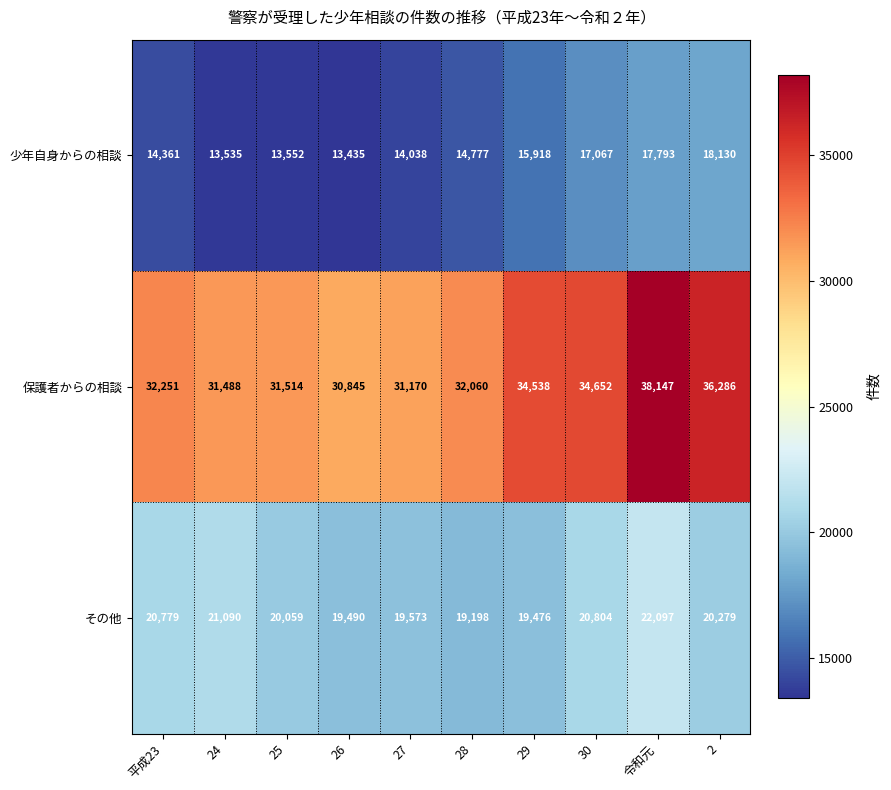

What is the maximum value shown in the chart?

38147